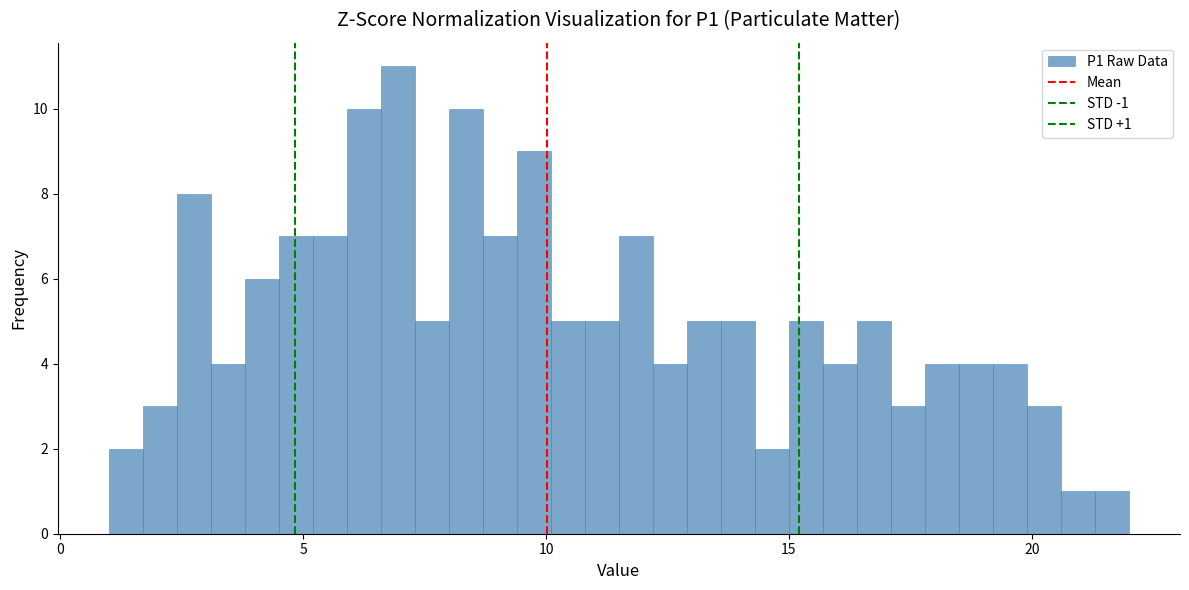

Read against the x-axis, roughly where is the centre of the tallest bar?

7.0